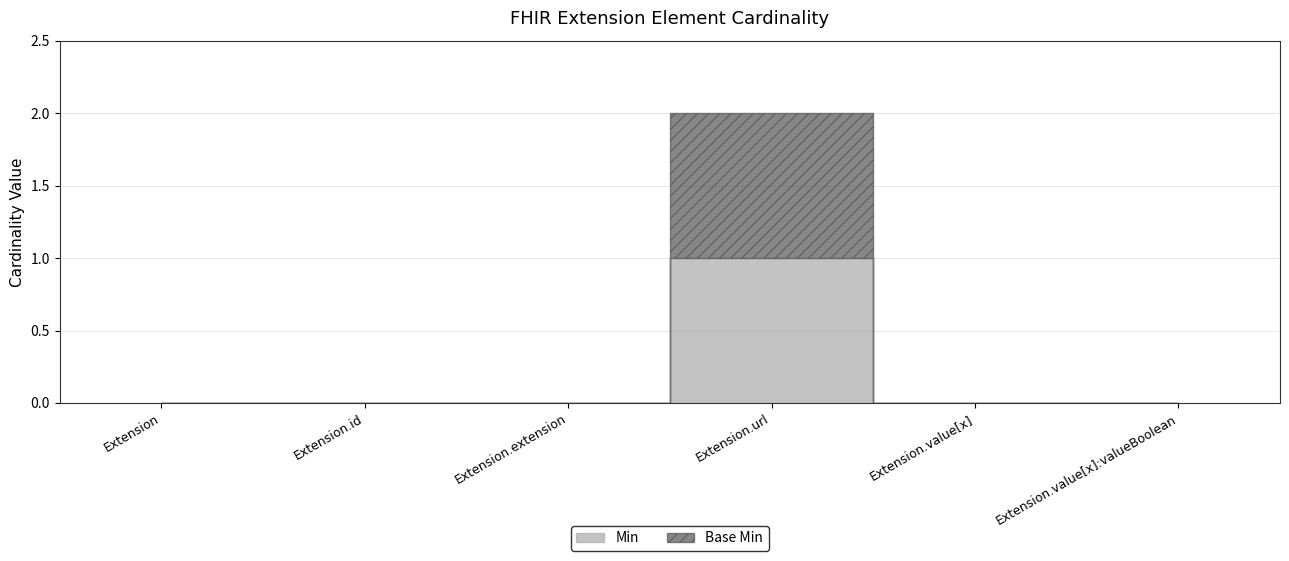

What is the difference between the maximum and minimum values in the Min series?

1